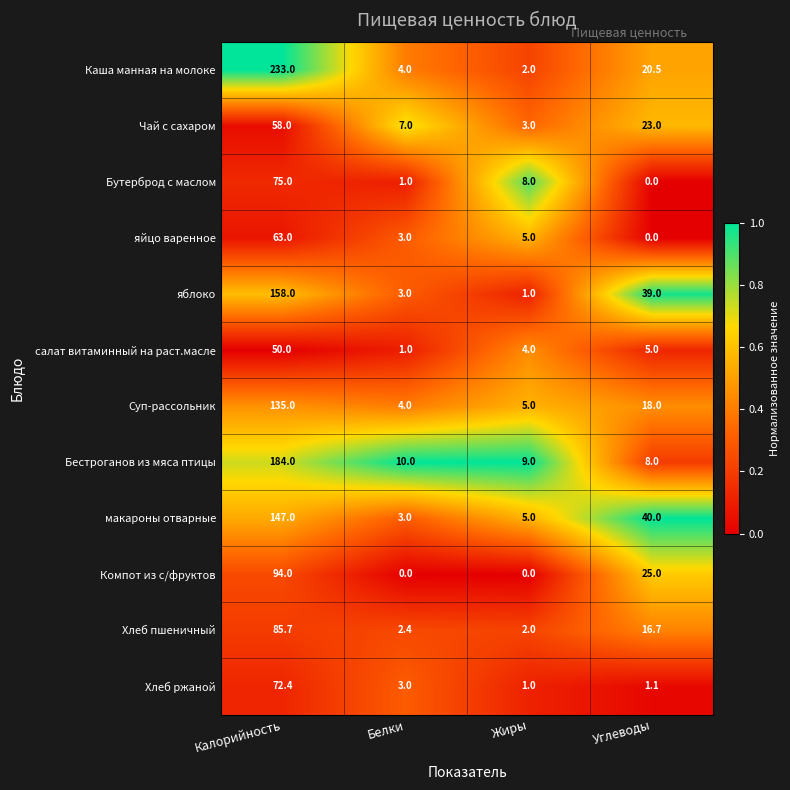

At which label is яблоко closest to 79?

Углеводы